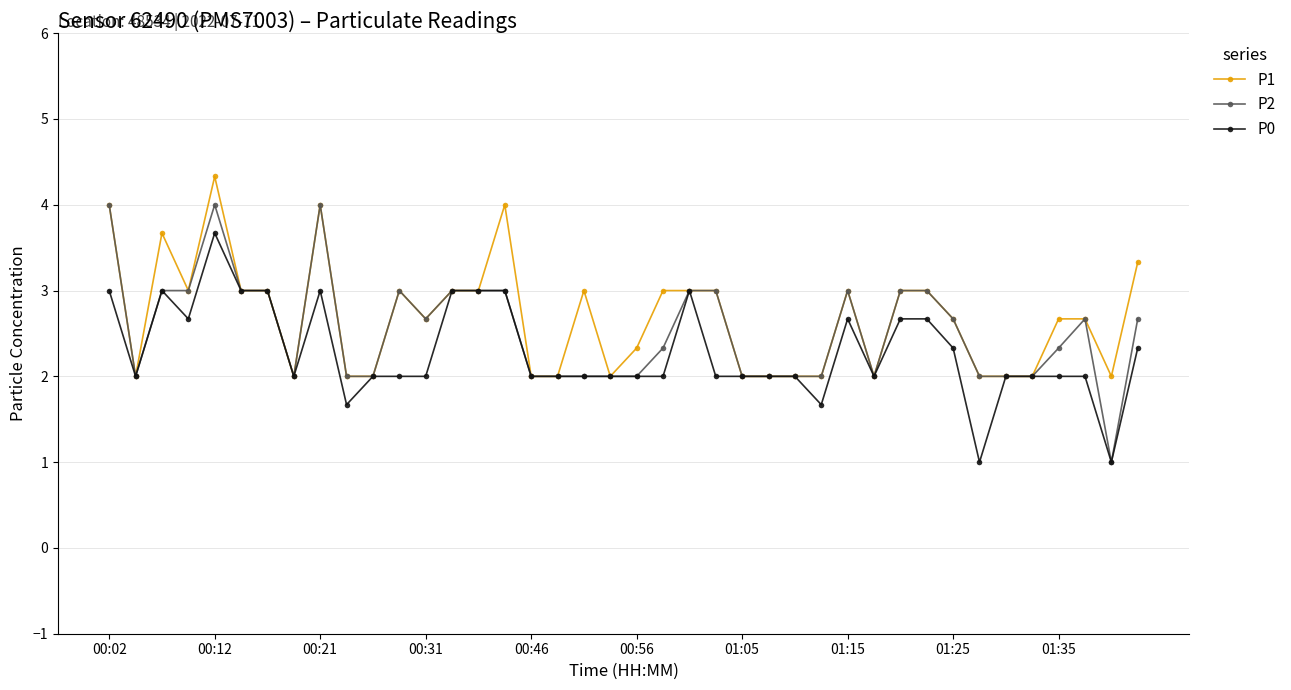

What is the minimum value shown in the chart?

1.0